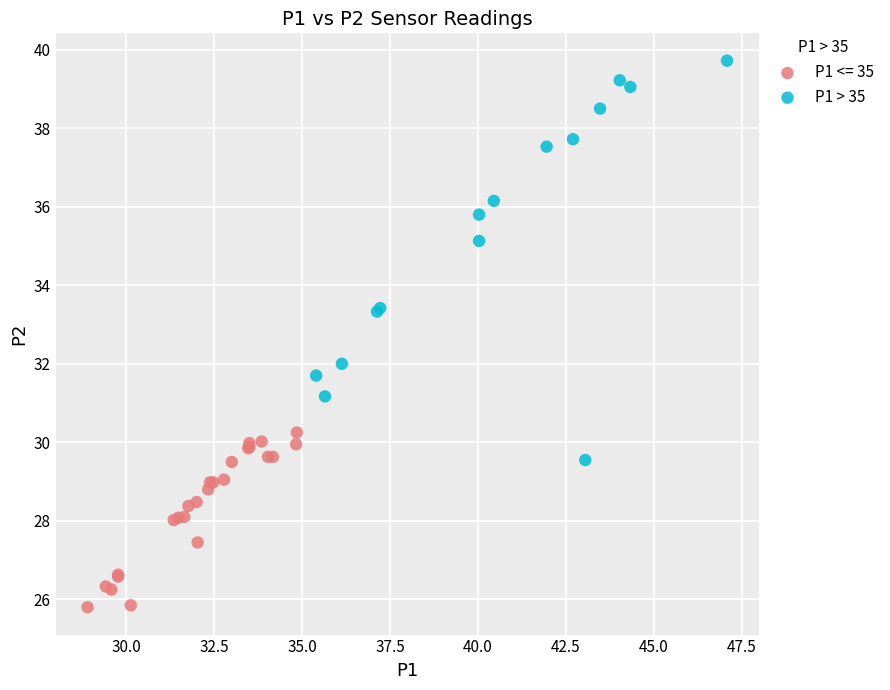

Which series has the largest Y range (max minus min)?

P1 > 35